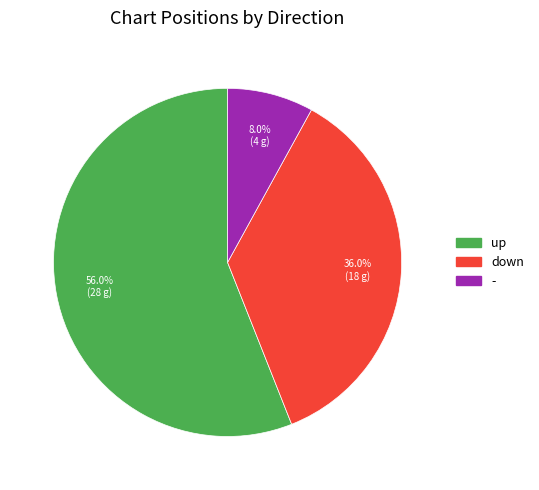

What is the total percentage of - and up?

64.0%